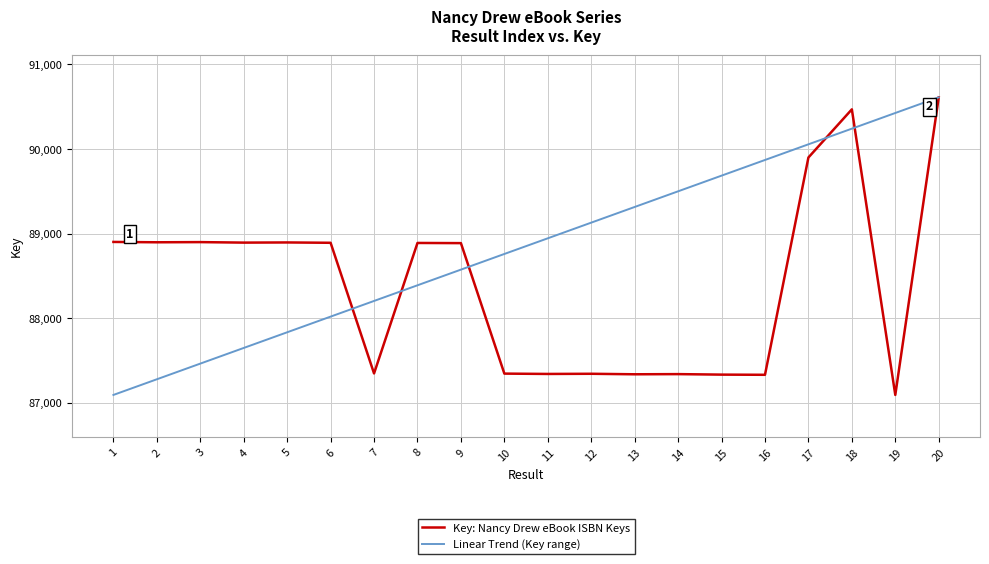

What is the spread (max minus min) of values at 3?

1435.8